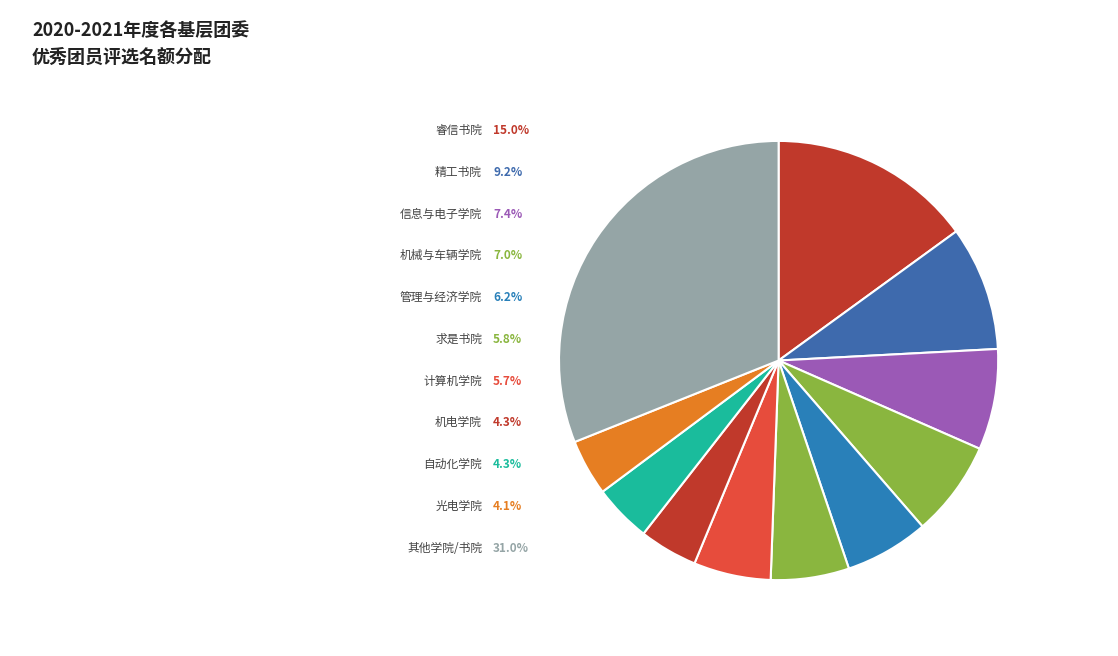

The 计算机学院 slice represents 6% of the pie. True or false?

True